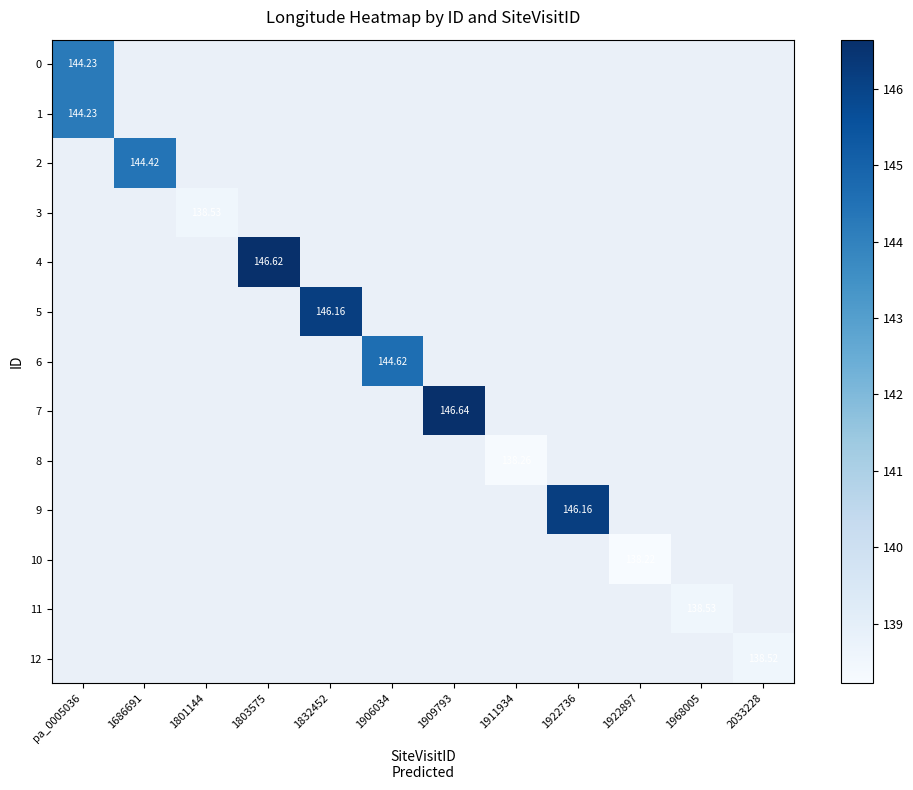

Is the value of 4 at pa_0005036 greater than the value of 12 at 1801144?

No